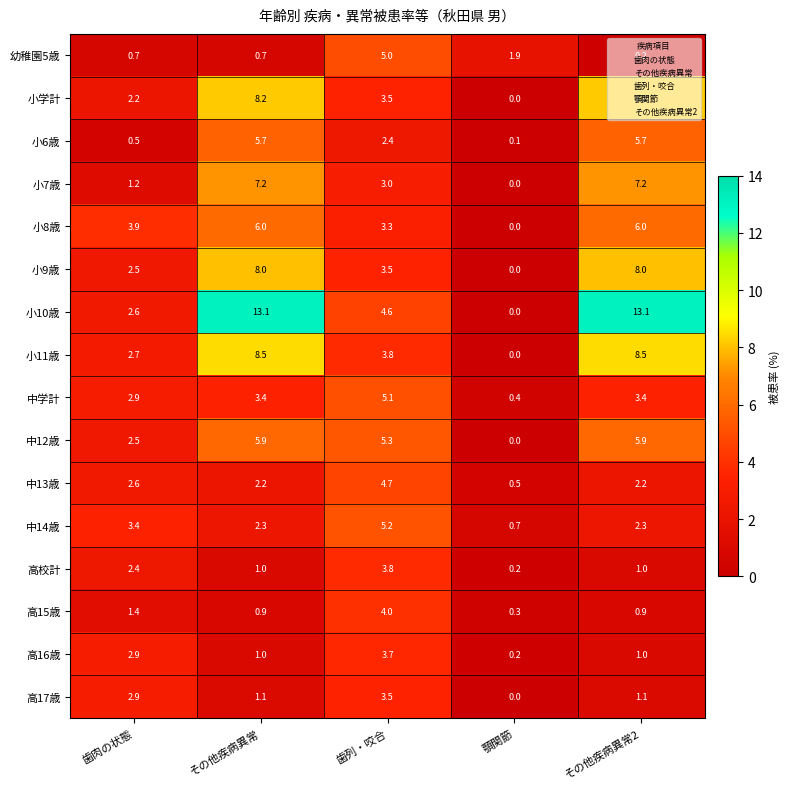

The value of 小9歳 at 顎関節 is -3.9. True or false?

False